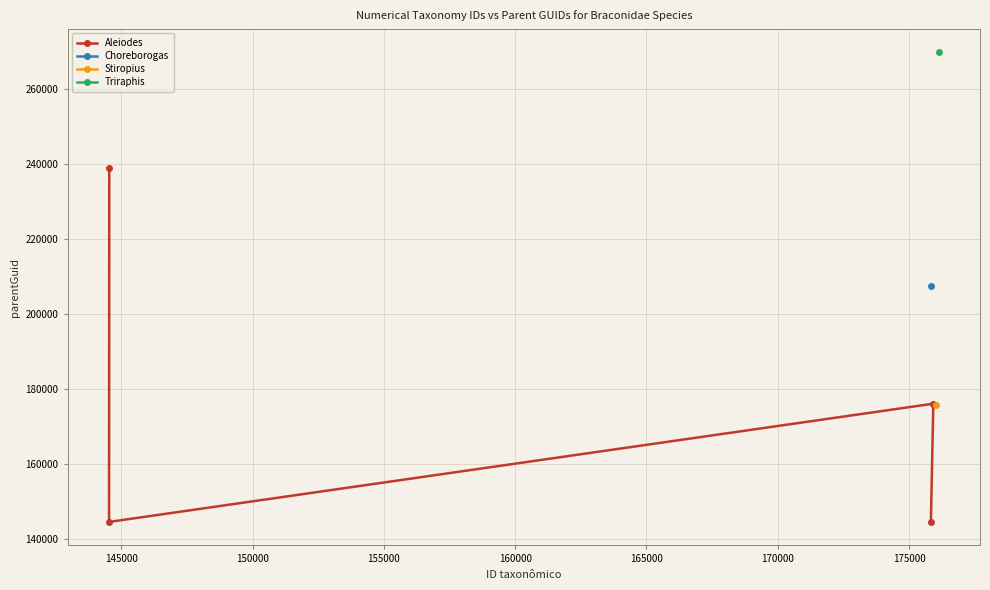

What is the minimum value for Aleiodes?

144539